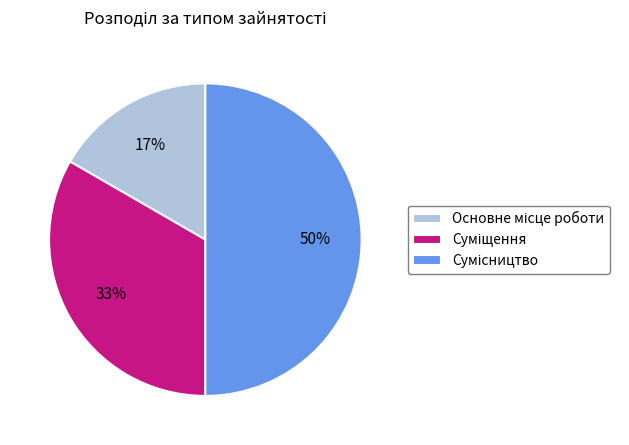

To the nearest percent, what is the average slice percentage?

33%